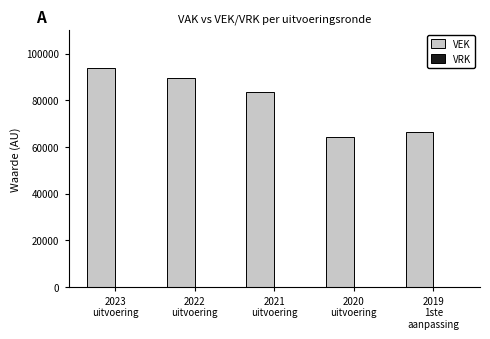

Reading right to left, list all the values displayed in this chart.

66547	64169	83428	89447	93744